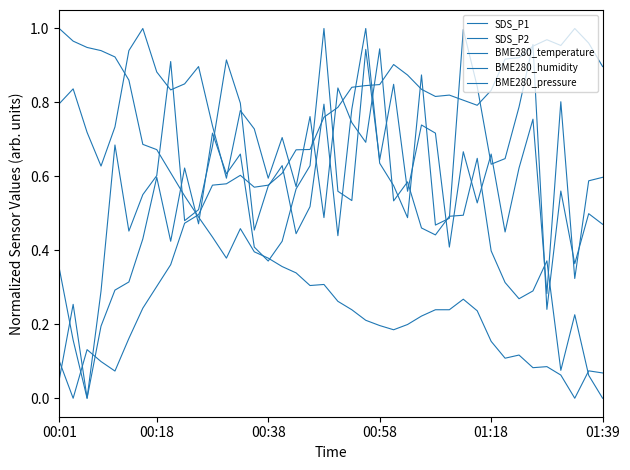

Count the number of categories in the chart.

40